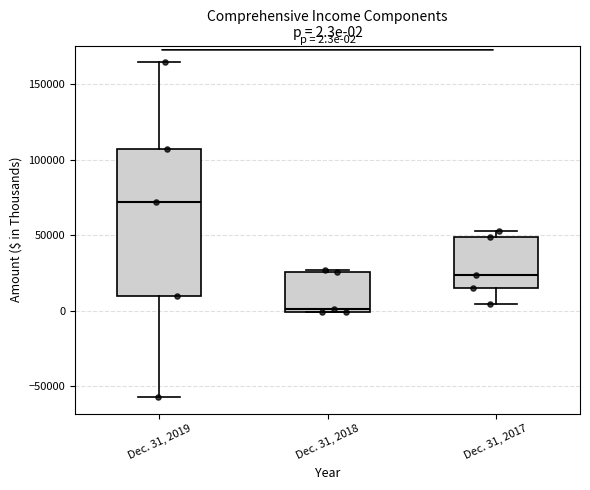

Which box's median line is the highest?

Dec. 31, 2019